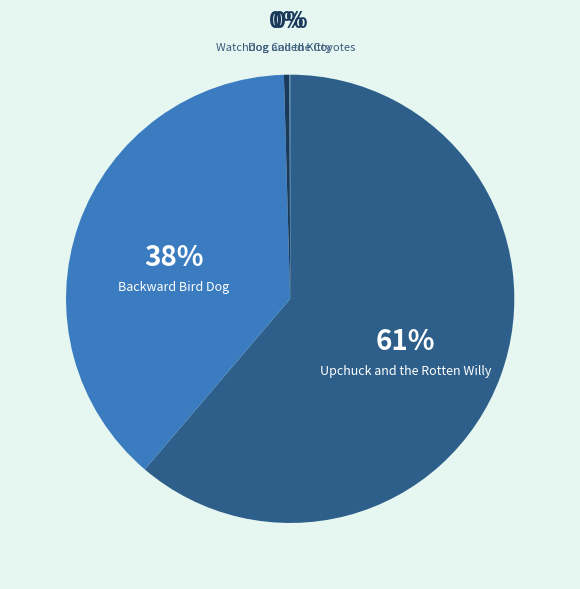

Is there a majority slice in this chart?

Yes